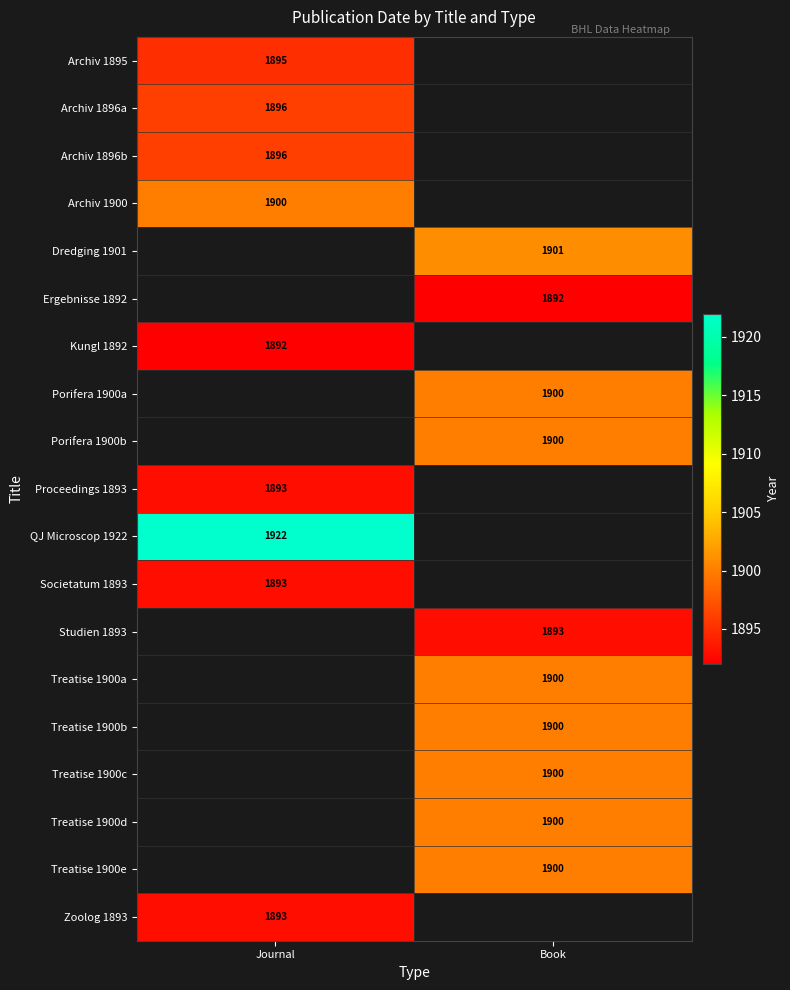

Is it true that Treatise 1900c equals 1900 at Book?

True